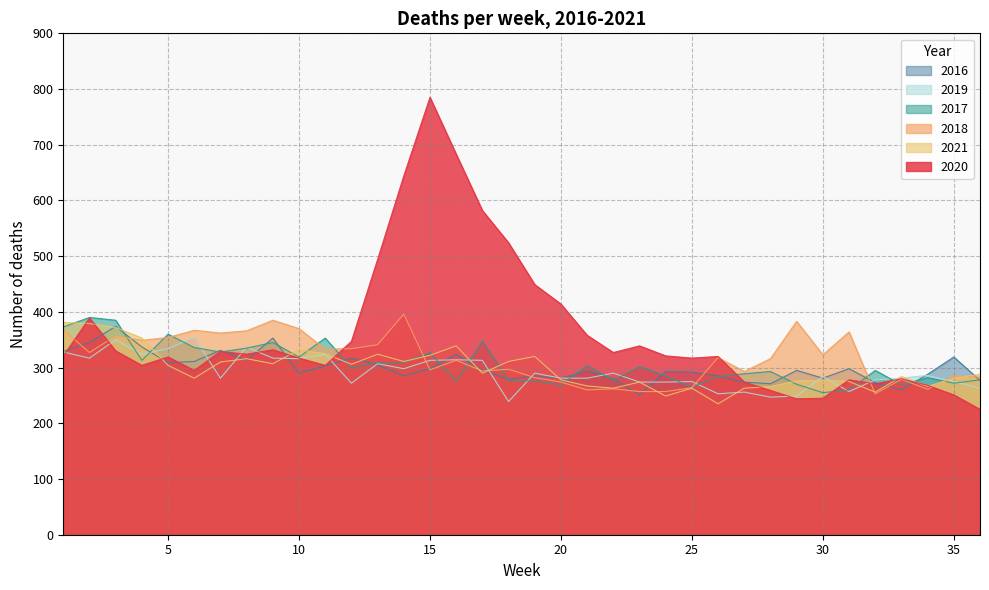

Reading left to right, list all the values displayed in this chart.

2020: 1=321	2=389	3=330	4=304	5=319	6=295	7=329	8=324	9=332	10=317	11=304	12=347	13=494	14=644	15=785	16=683	17=582	18=524	19=449	20=414	21=358	22=327	23=339	24=321	25=317	26=320	27=274	28=259	29=244	30=245	31=278	32=271	33=280	34=268	35=251	36=225
2018: 1=368	2=327	3=357	4=349	5=354	6=367	7=362	8=366	9=385	10=370	11=333	12=334	13=341	14=396	15=296	16=313	17=294	18=297	19=282	20=274	21=260	22=262	23=257	24=257	25=264	26=318	27=293	28=316	29=383	30=323	31=364	32=253	33=279	34=261	35=285	36=283
2017: 1=373	2=390	3=385	4=313	5=360	6=336	7=328	8=335	9=345	10=319	11=353	12=300	13=309	14=309	15=327	16=275	17=348	18=277	19=276	20=269	21=304	22=277	23=302	24=285	25=265	26=284	27=289	28=293	29=270	30=255	31=260	32=295	33=269	34=282	35=272	36=278
2016: 1=329	2=345	3=374	4=337	5=309	6=311	7=331	8=313	9=353	10=290	11=303	12=317	13=305	14=285	15=298	16=324	17=295	18=279	19=285	20=281	21=294	22=280	23=251	24=293	25=292	26=285	27=274	28=271	29=295	30=281	31=298	32=273	33=260	34=288	35=319	36=277
2021: 1=381	2=379	3=372	4=353	5=304	6=281	7=310	8=316	9=307	10=332	11=325	12=306	13=324	14=311	15=322	16=339	17=290	18=311	19=320	20=278	21=267	22=263	23=274	24=249	25=263	26=235	27=263	28=266	29=276	30=277	31=275	32=256	33=284	34=266	35=281	36=288
2019: 1=328	2=317	3=350	4=324	5=334	6=354	7=281	8=337	9=317	10=316	11=324	12=272	13=307	14=298	15=313	16=314	17=313	18=239	19=290	20=281	21=281	22=290	23=274	24=274	25=275	26=253	27=256	28=247	29=249	30=284	31=257	32=278	33=281	34=286	35=275	36=263